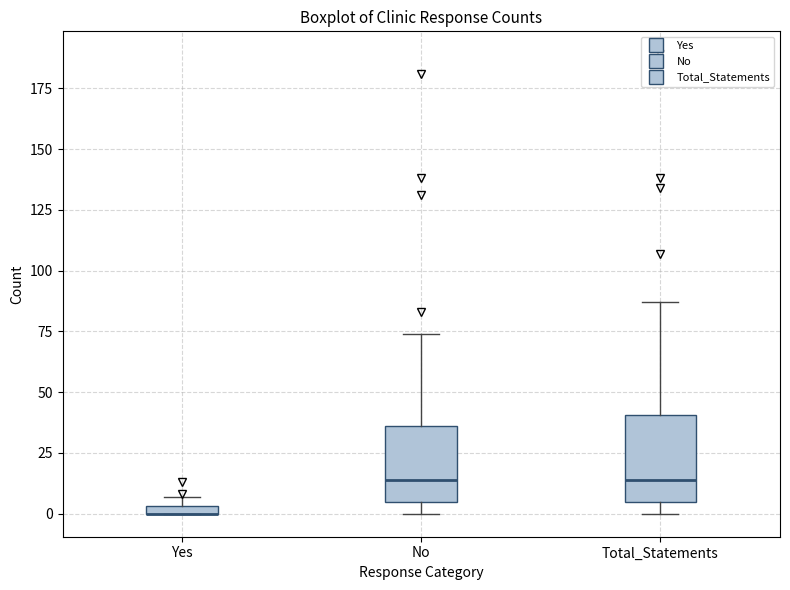

Where is the lower edge of the box for Total_Statements on the y-axis? The values are not printed on the chart, so give them approximately, as read against the axis.

5